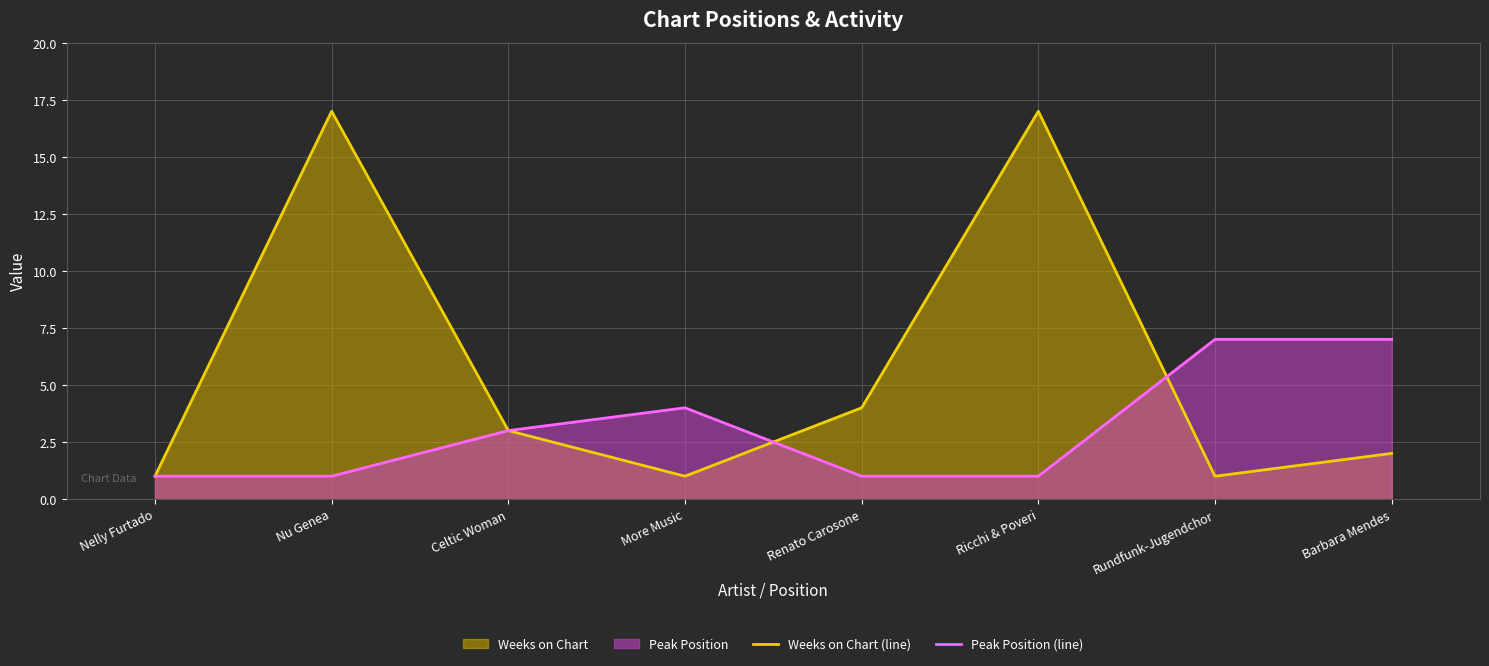

At which label is Peak Position (line) closest to 4?

More Music